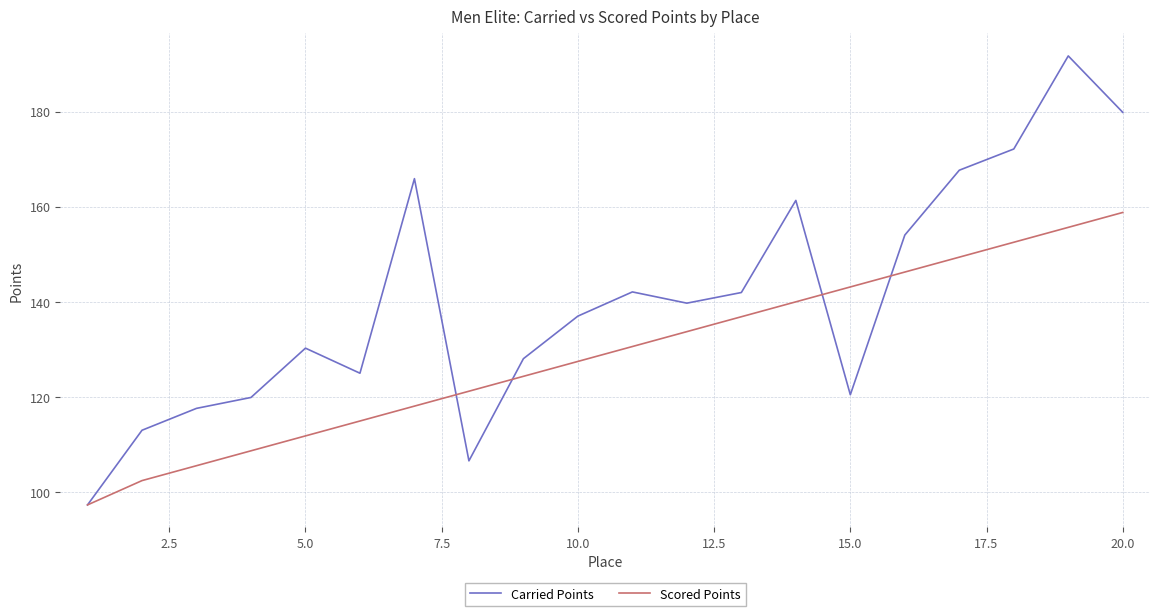

What is the maximum value shown in the chart?

191.7